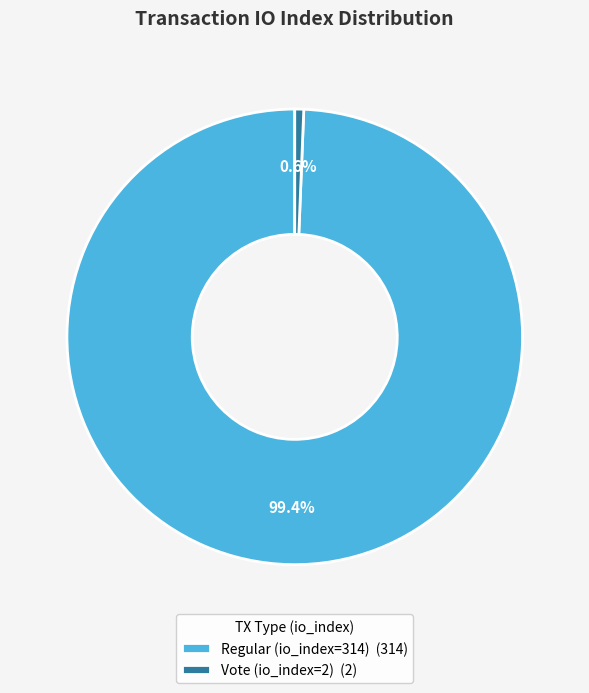

To the nearest percent, what percentage of the pie is Regular (io_index=314)?

99%